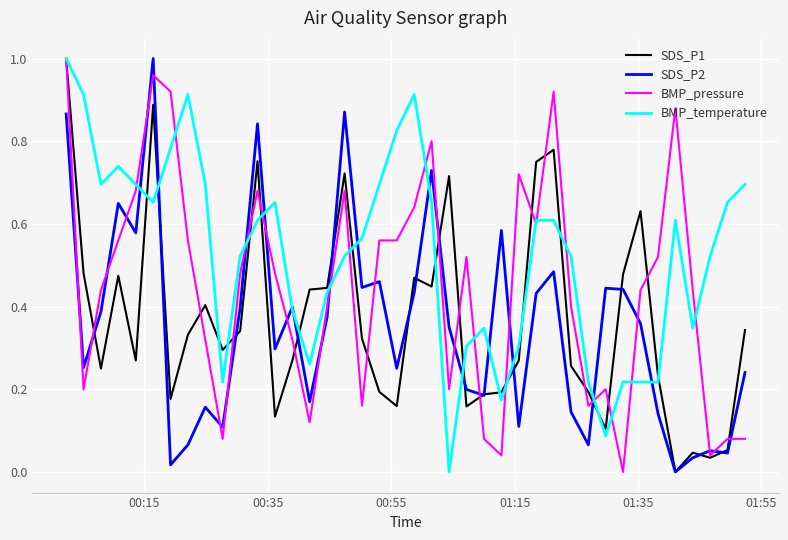

What are all the series names shown in the legend?

SDS_P1, SDS_P2, BMP_pressure, BMP_temperature